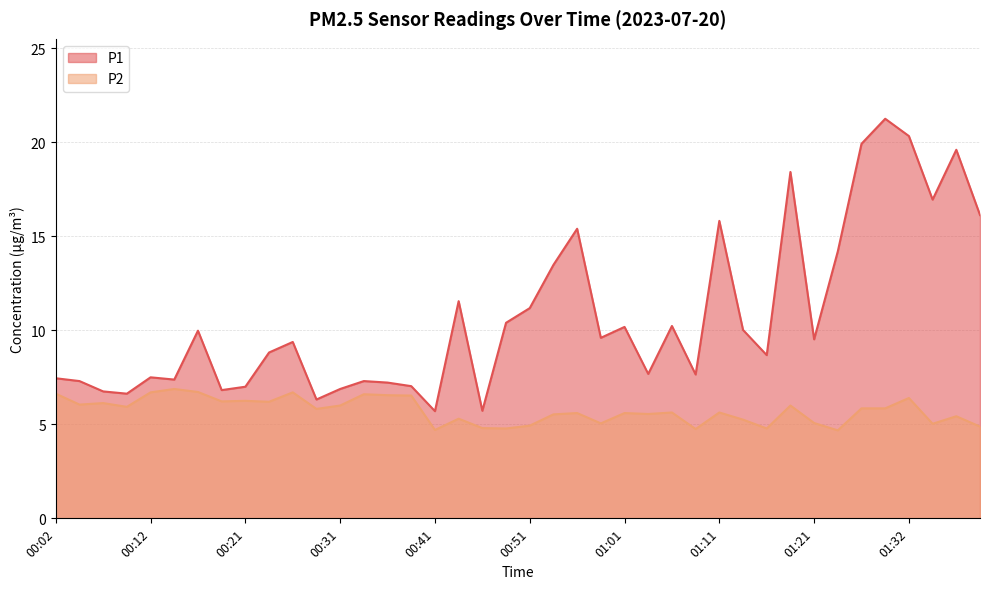

Where does the P1 series first go above 9?

00:17